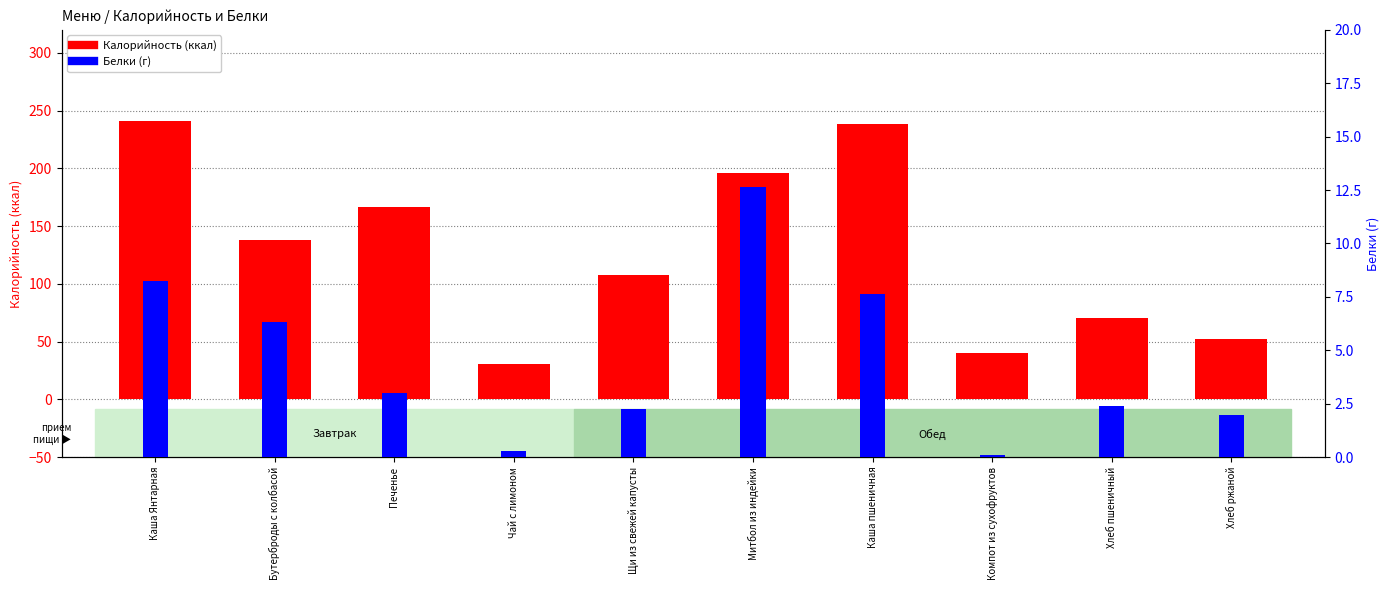

What is the sum of the Калорийность values at Хлеб пшеничный and Щи из свежей капусты?

177.8